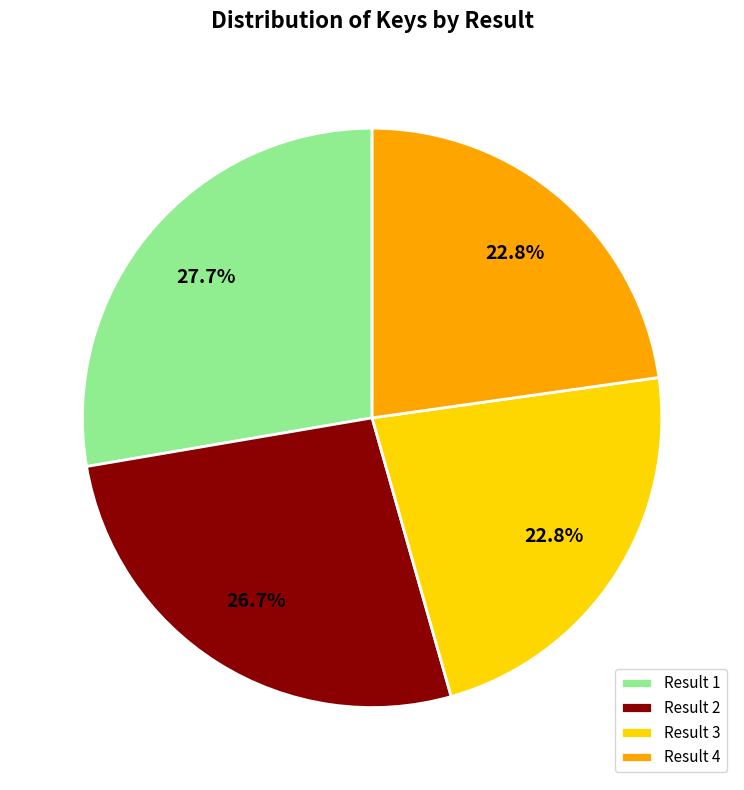

Which category has the biggest portion of the pie?

Result 1